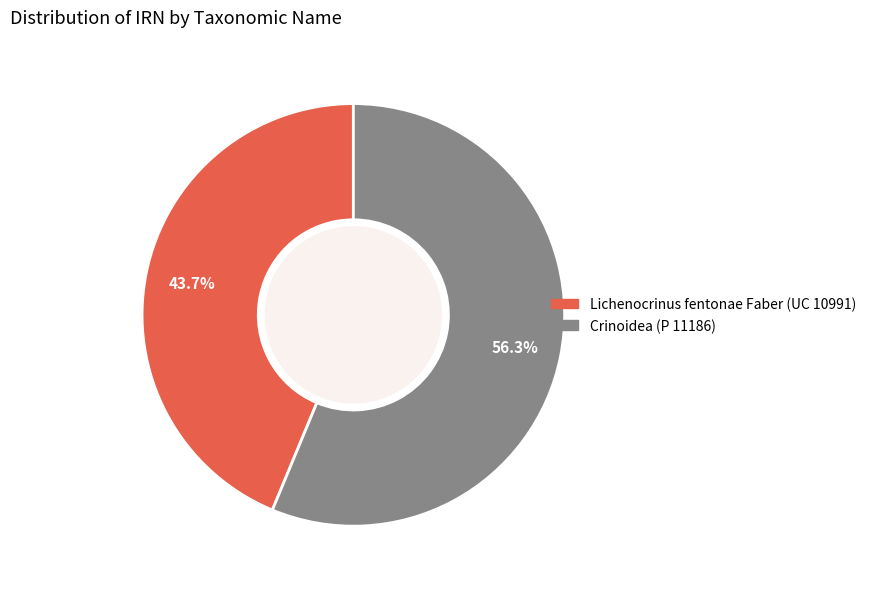

How many segments does this pie chart have?

2